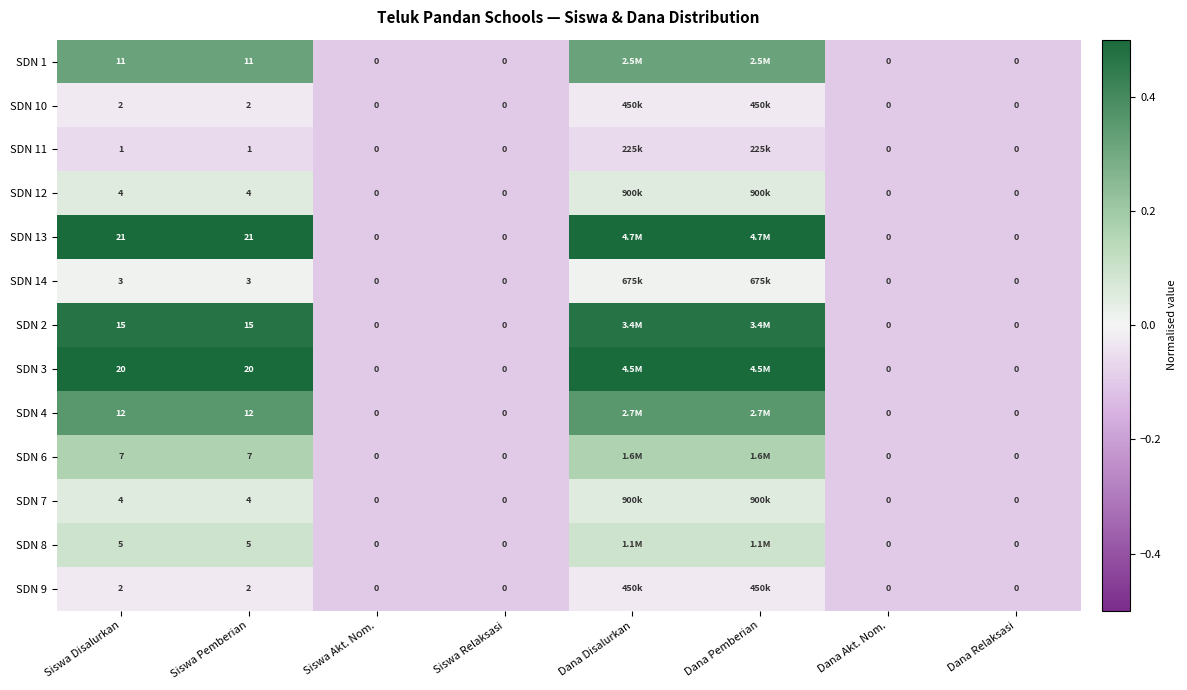

Is the value of SDN 10 at Siswa Akt. Nom. greater than the value of SDN 6 at Siswa Disalurkan?

No